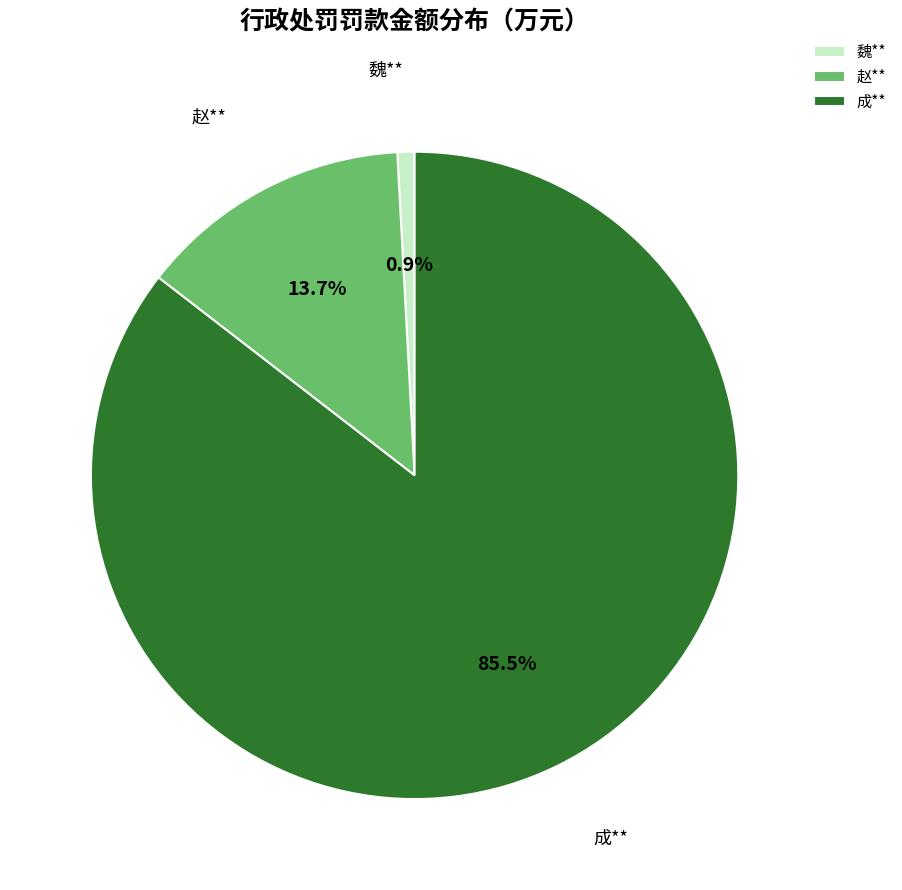

Rank the categories by value from lowest to highest.

魏**, 赵**, 成**